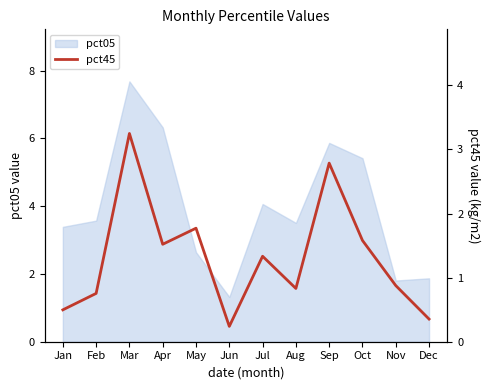

What is the average value?

1.3